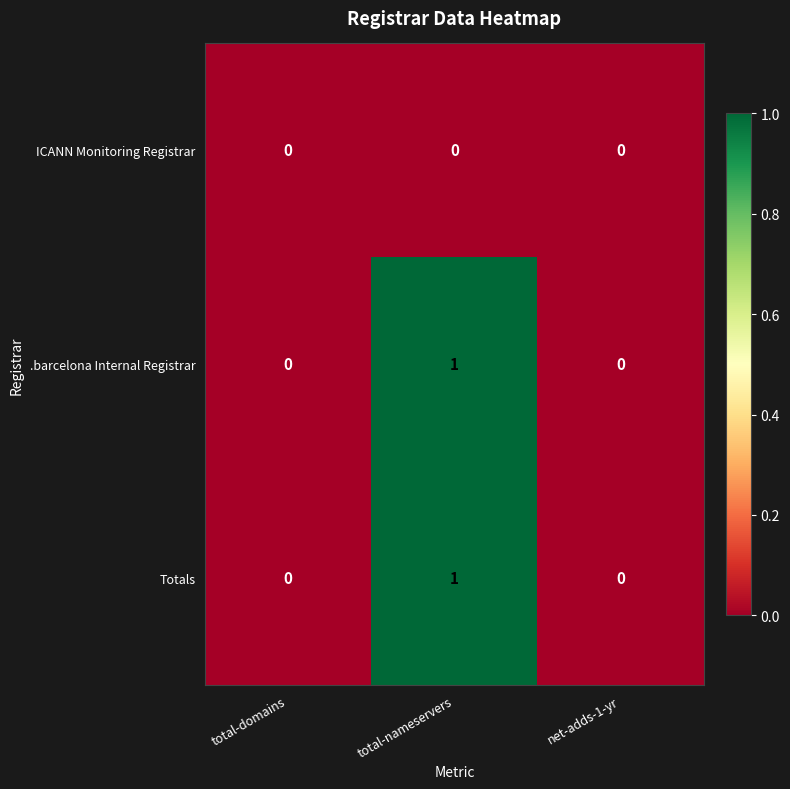

At which category is the sum across all series the highest?

total-nameservers